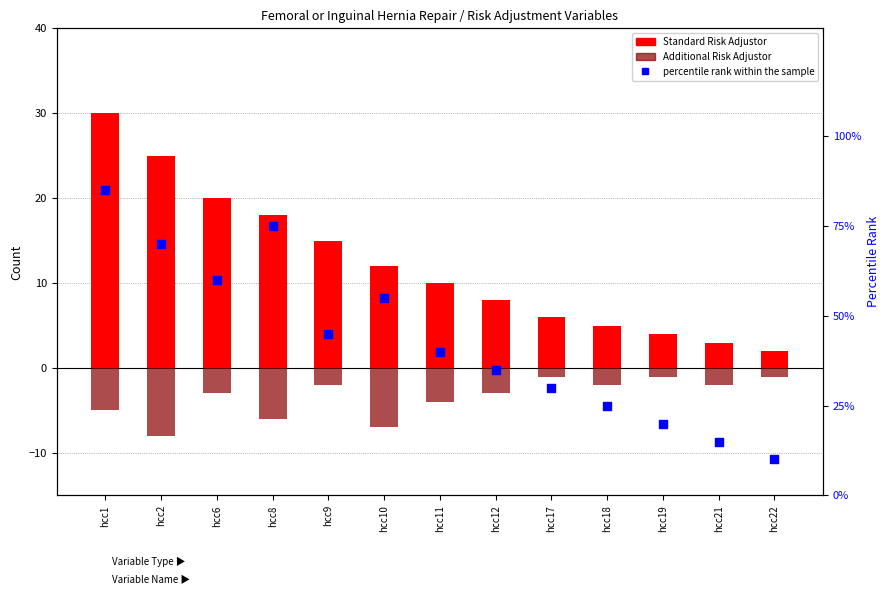

Which series contains the highest Y value?

percentile rank within the sample